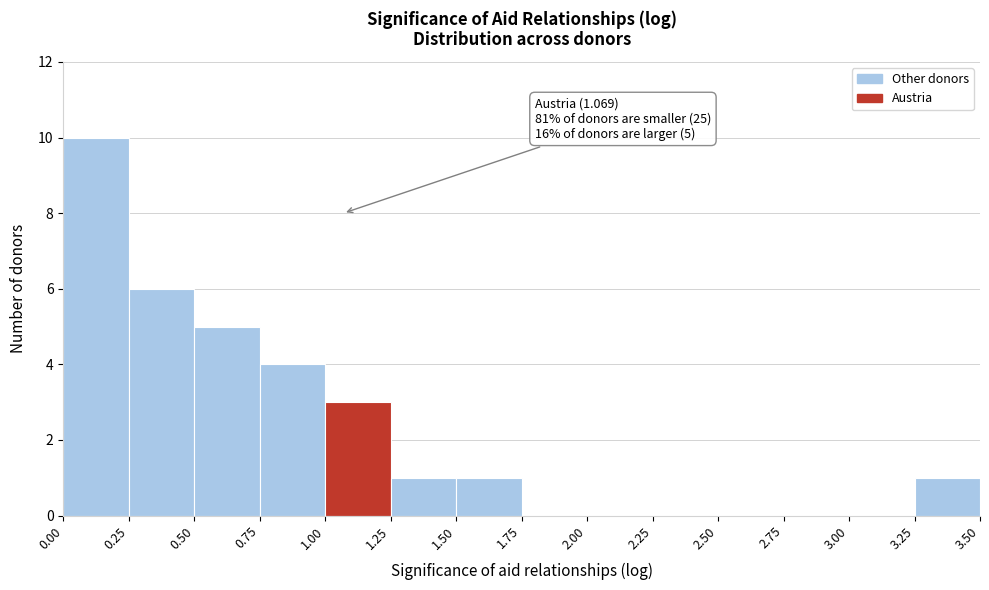

Which range on the x-axis has the tallest bar?

0.00 to 0.25